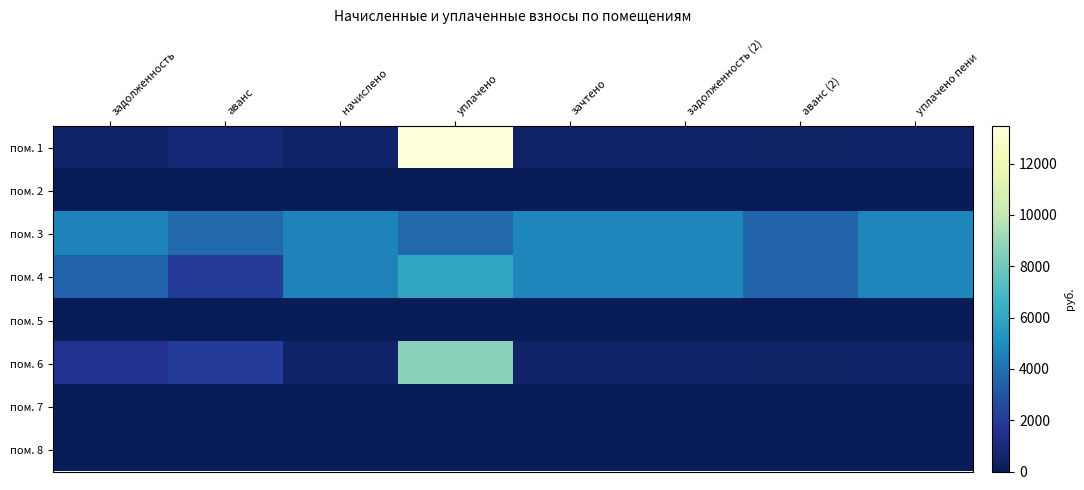

Between начислено and аванс, which is larger?

аванс